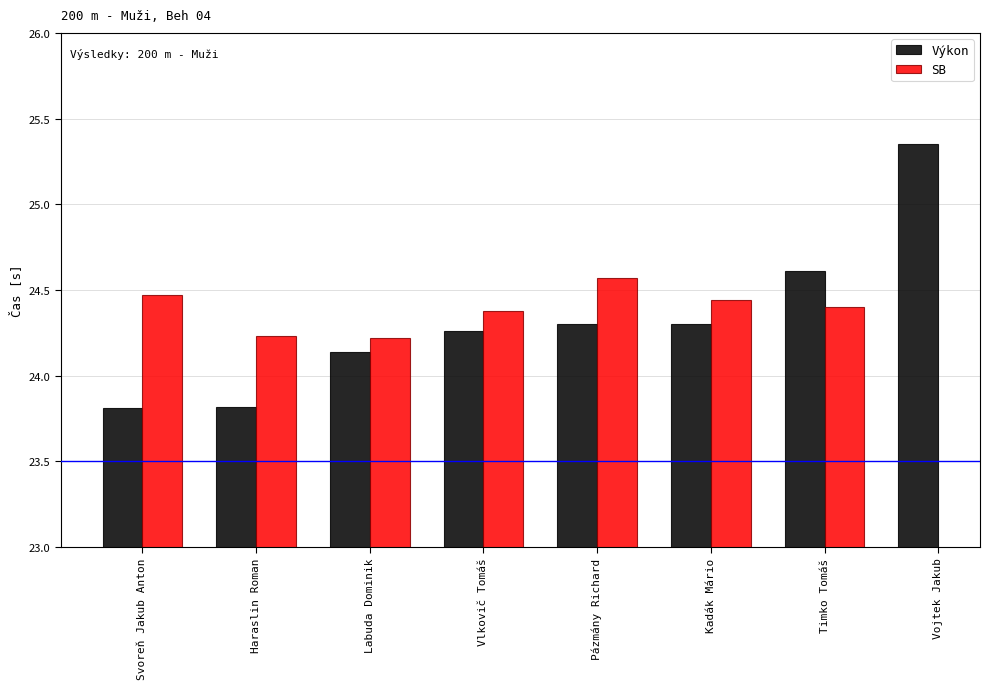

What is the lowest value of the Výkon series?

23.8